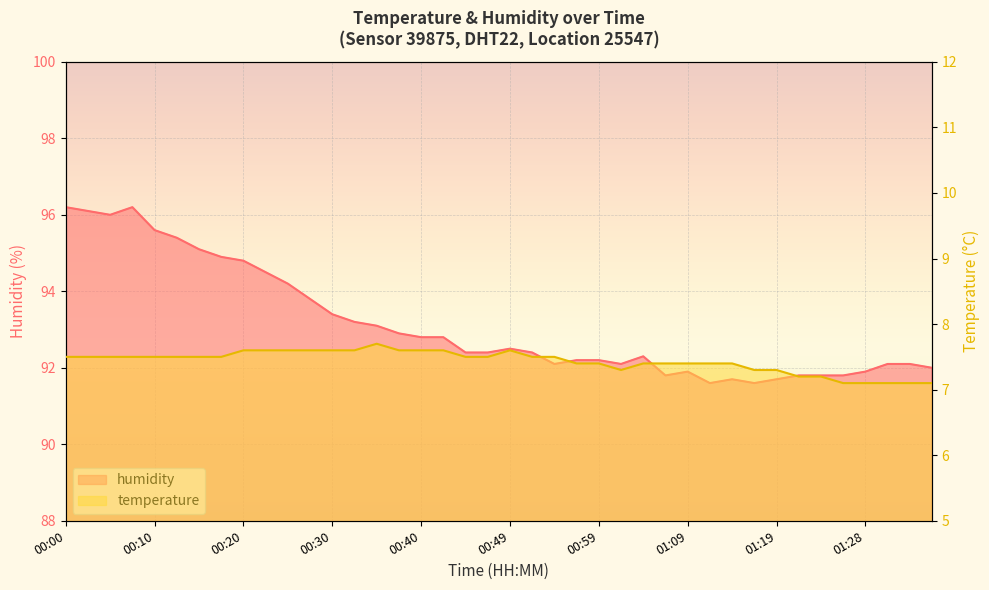

What is the lowest value of the humidity series?

91.6